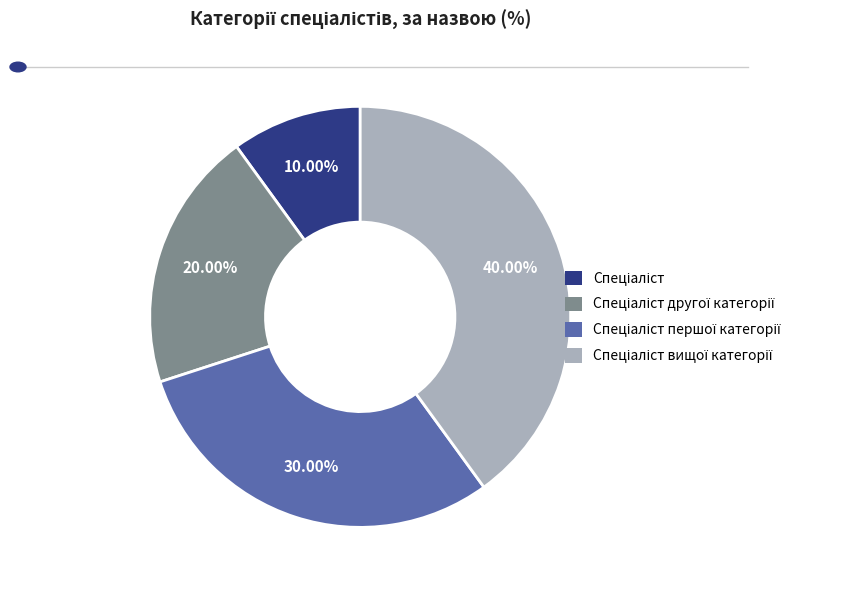

Does any single category account for the majority?

No